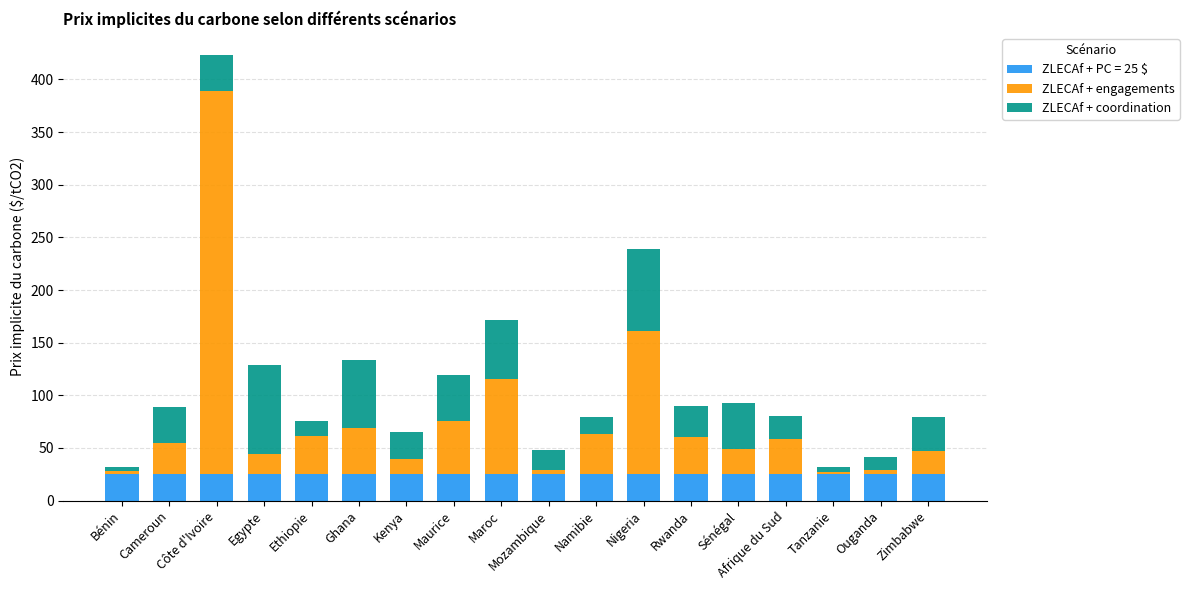

What is the total value across all series at Côte d'Ivoire?

423.2